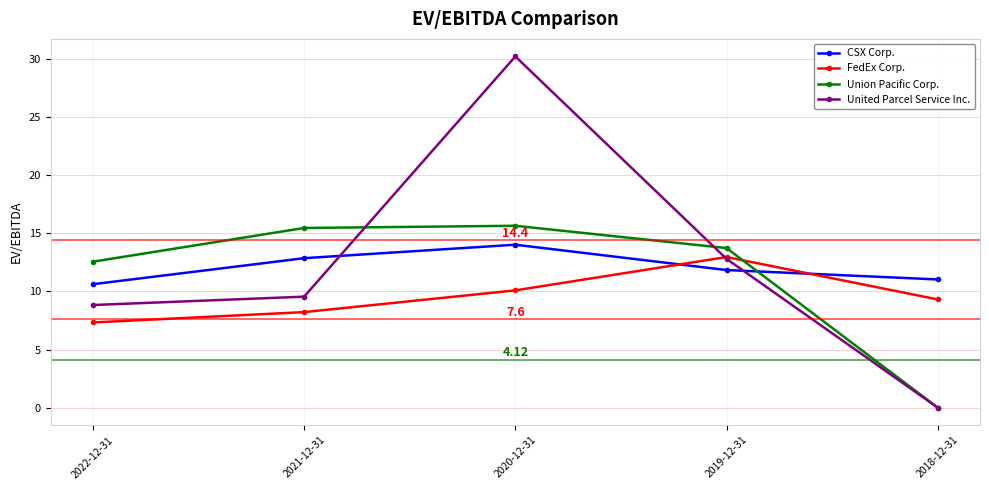

What is the value of the FedEx Corp. point at the 5th from the left?

9.3